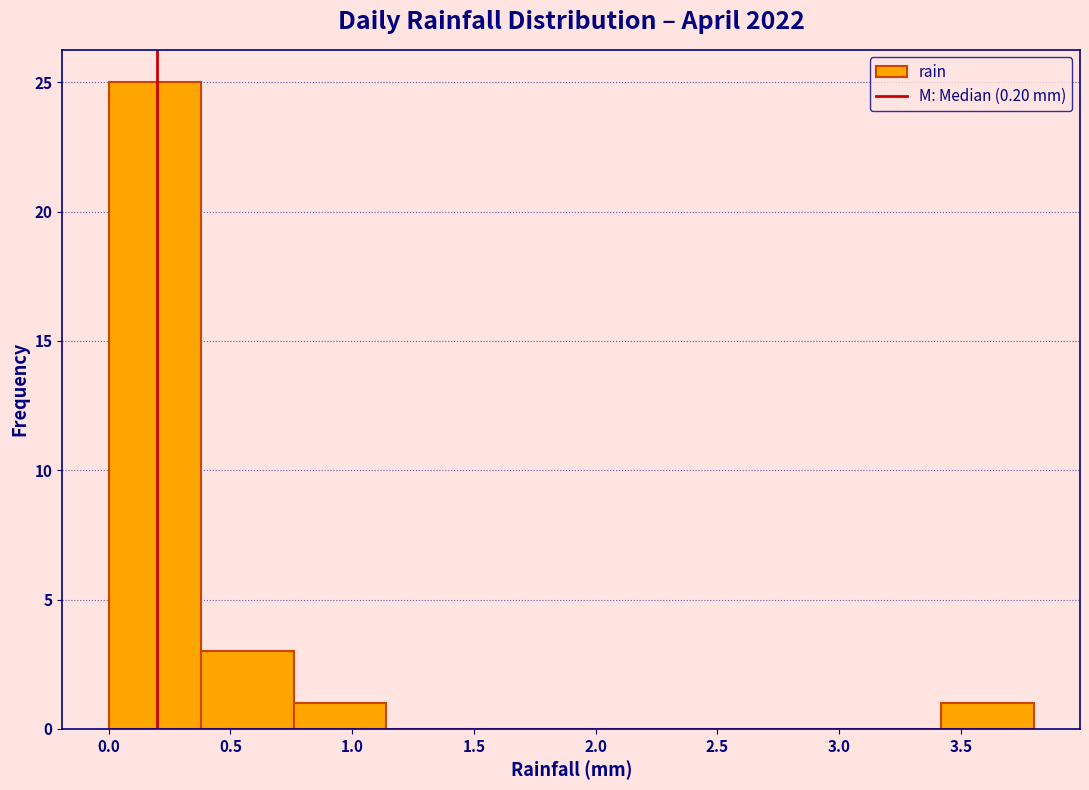

Reading left to right, list every bar in this chart as the range it spans on the x-axis followed by its height. Neither the bar edges nor the heights are printed on the chart, so give them approximately, as read against the axes.

0.00 to 0.38: 25
0.38 to 0.76: 3
0.76 to 1.14: 1
1.14 to 1.52: 0
1.52 to 1.90: 0
1.90 to 2.28: 0
2.28 to 2.66: 0
2.66 to 3.04: 0
3.04 to 3.42: 0
3.42 to 3.80: 1